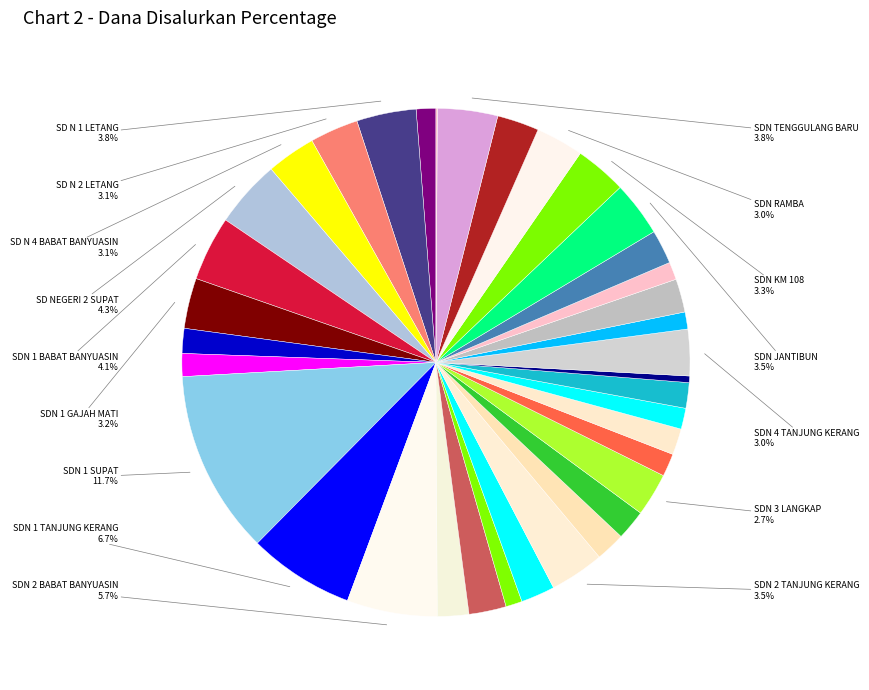

To the nearest percent, what is the average slice percentage?

3%